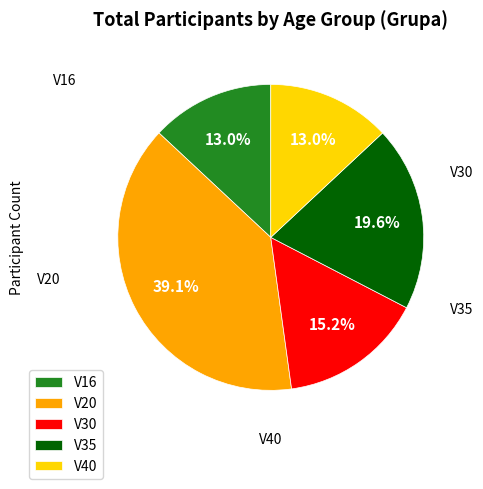

Which category has the biggest portion of the pie?

V20